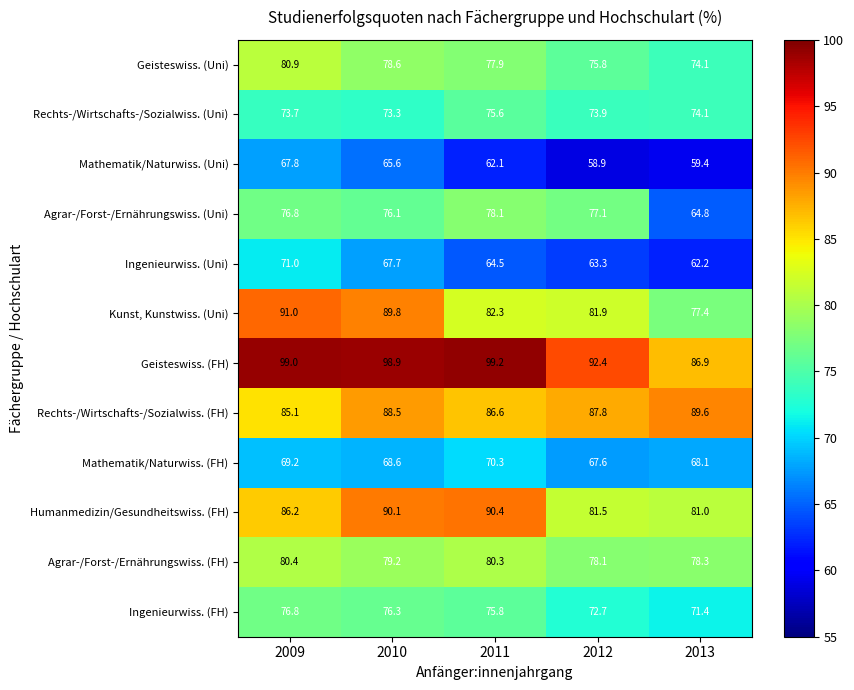

Which series has the widest spread of values?

Kunst, Kunstwiss. (Uni)